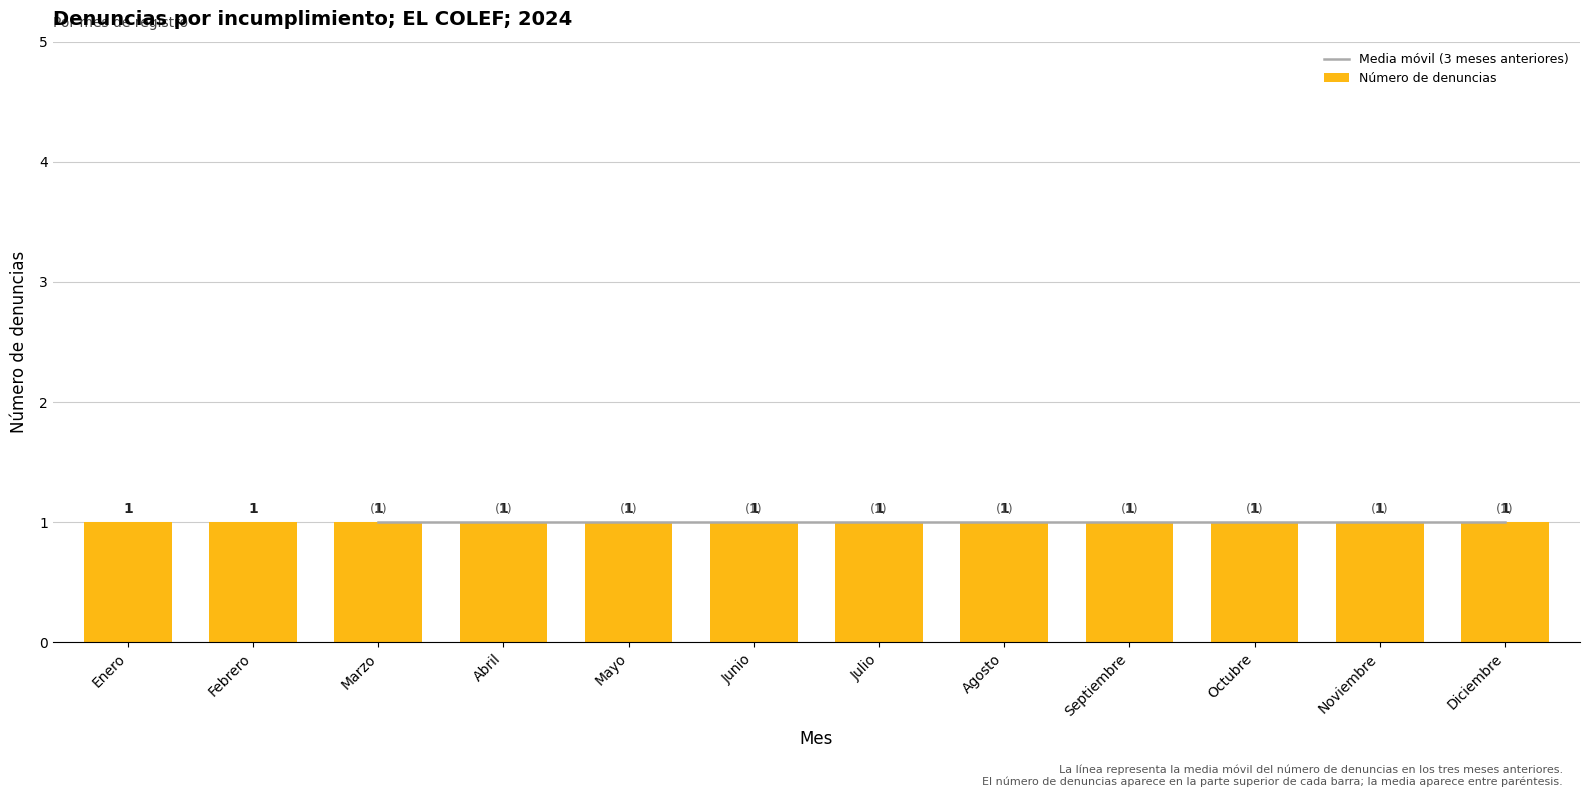

What is the sum of the Media móvil (3 meses anteriores) values at Mayo and Octubre?

2.0